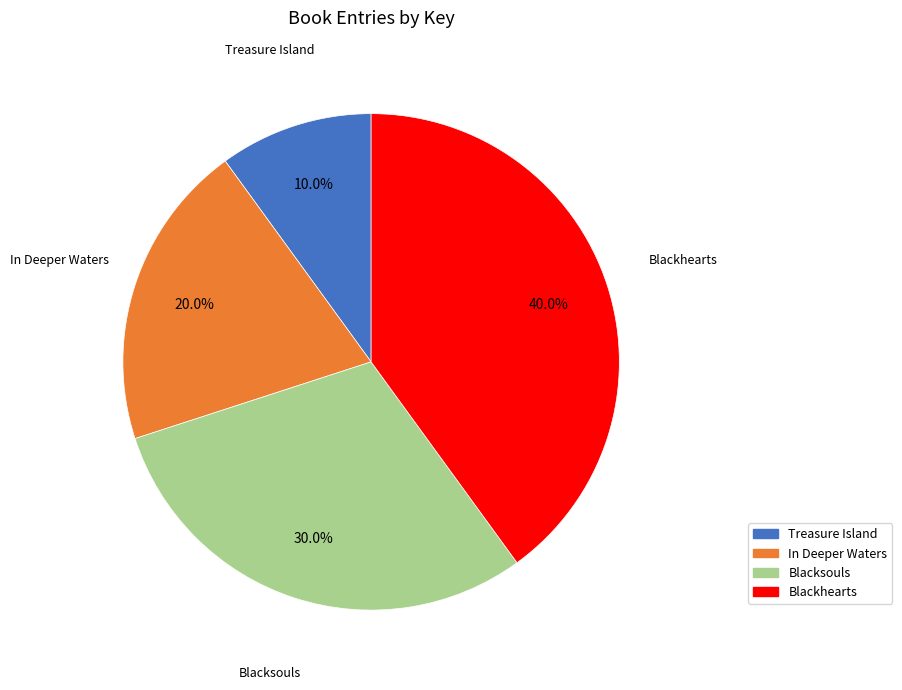

Does Treasure Island account for over 50% of the chart?

No